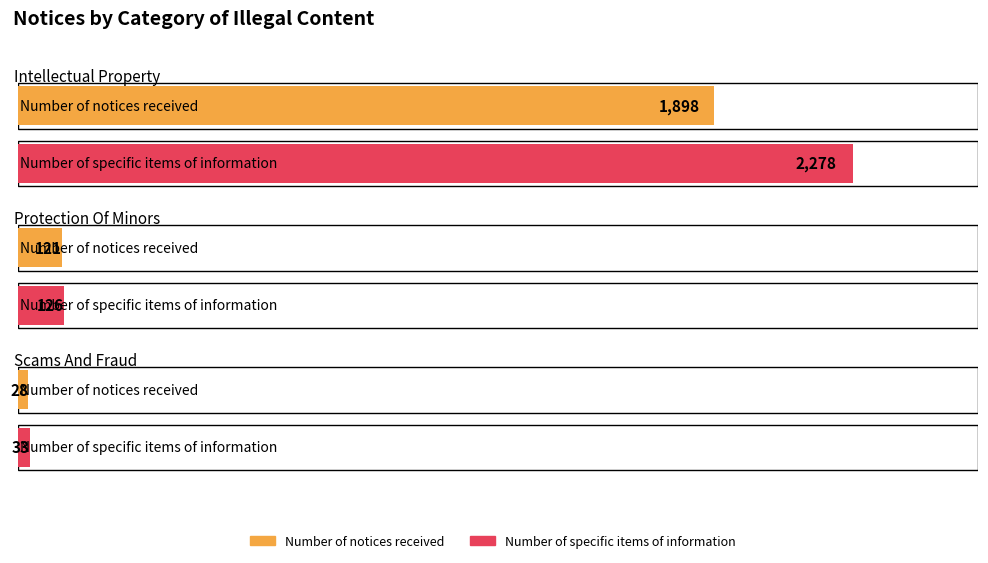

List the labels in order of Number of specific items of information value, largest first.

INTELLECTUAL_PROPERTY, PROTECTION_OF_MINORS, SCAMS_AND_FRAUD